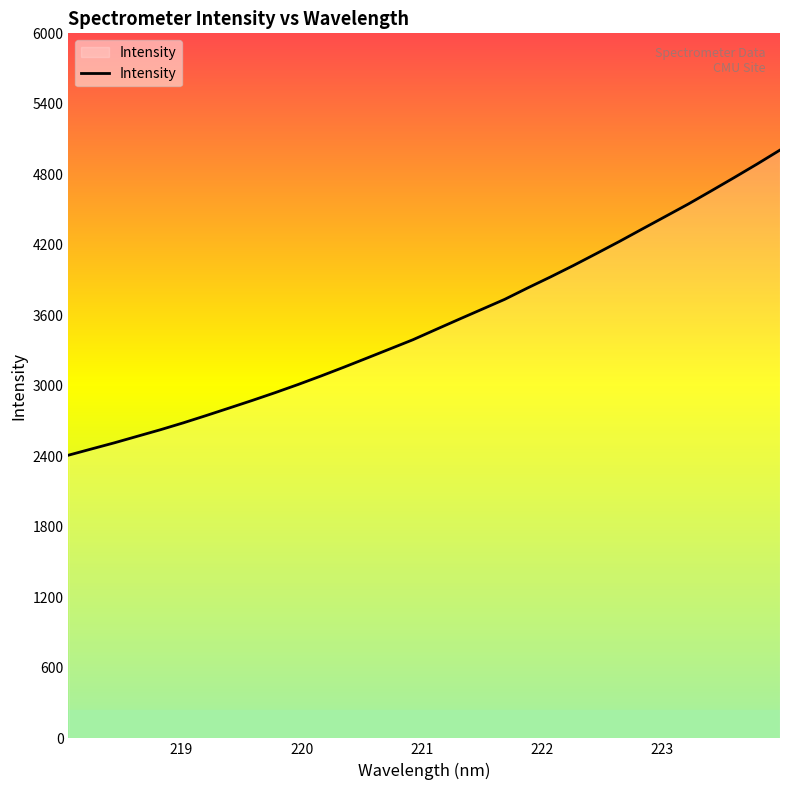

What is the average value?

3533.4